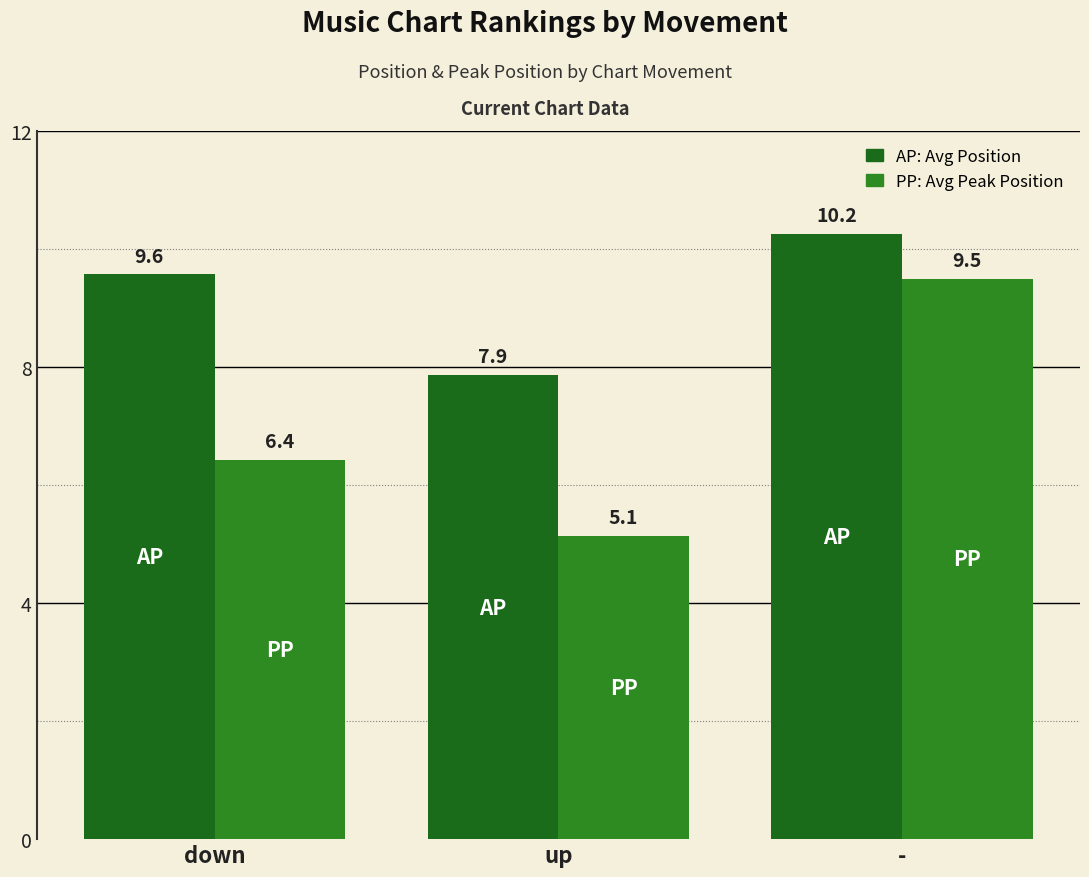

How many categories are shown in the chart?

3